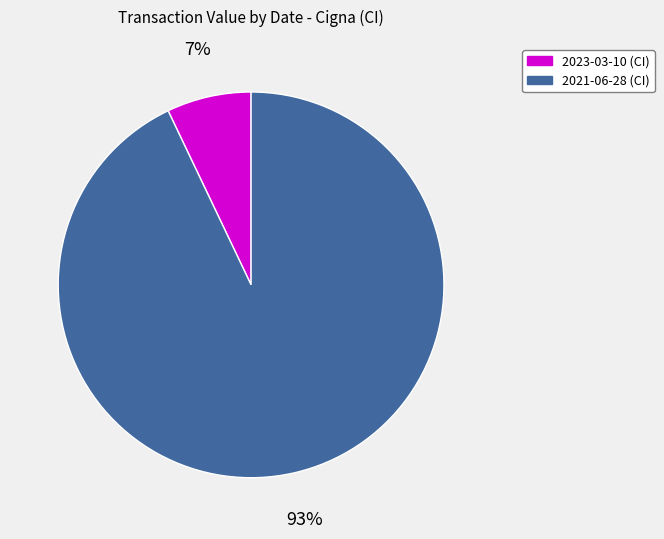

Does any single category account for the majority?

Yes